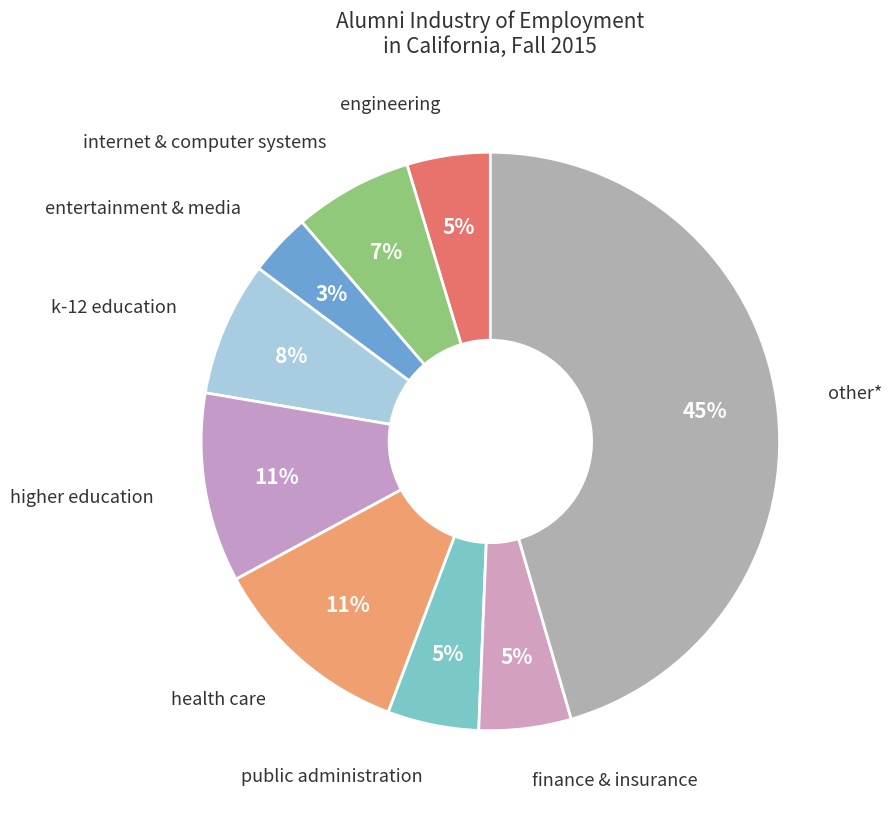

How many slices are in this pie chart?

9